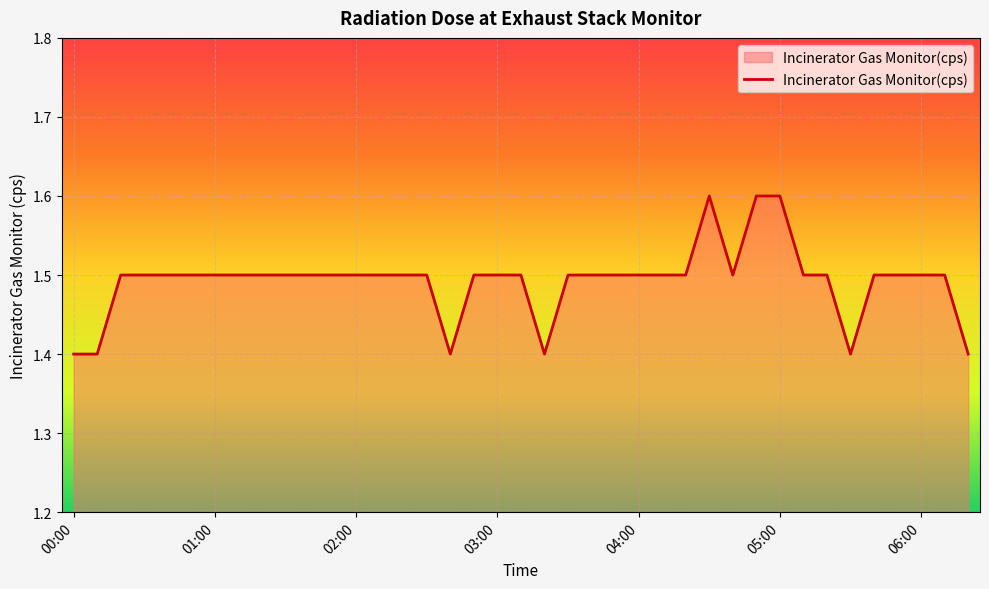

What is the difference between the maximum and minimum values?

0.2